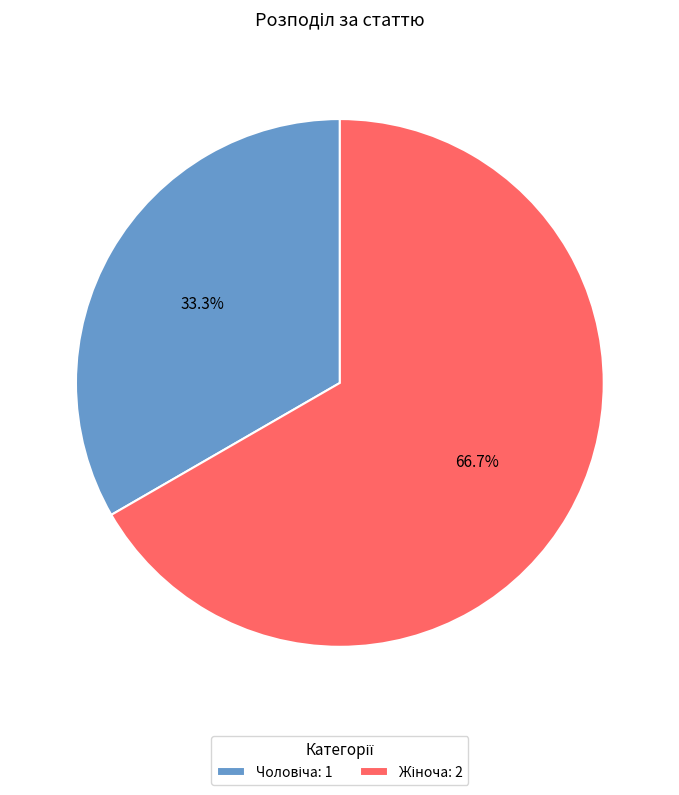

Does any single category account for the majority?

Yes